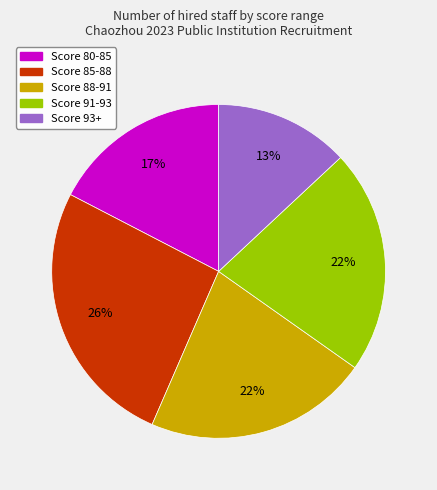

Is there a majority slice in this chart?

No